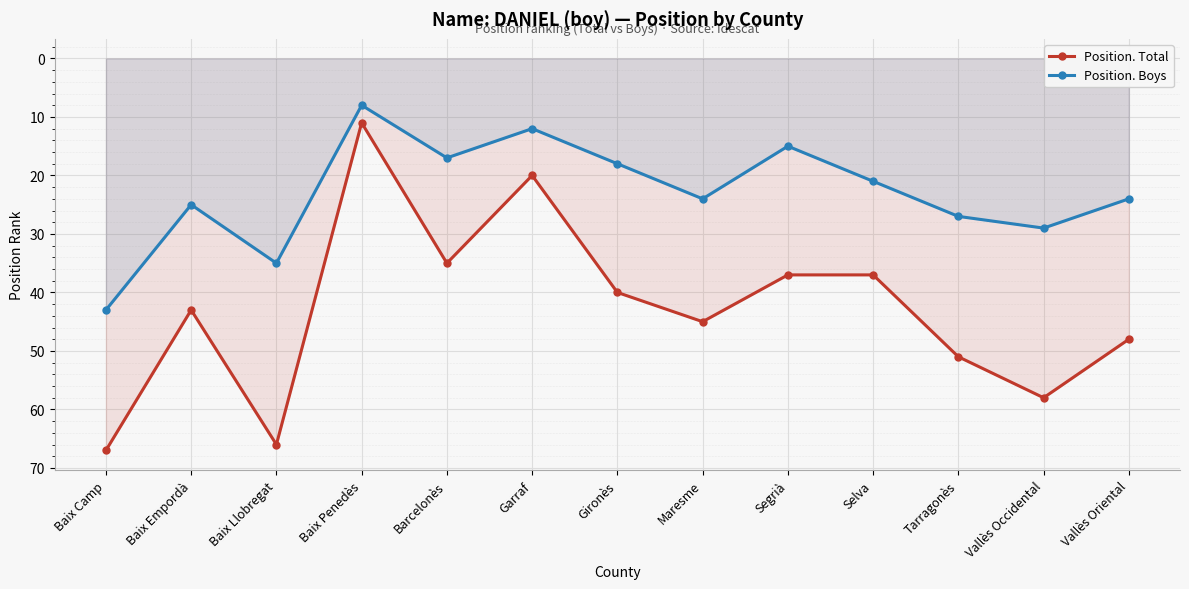

What is the difference between the maximum and minimum values in the Position. Total series?

56